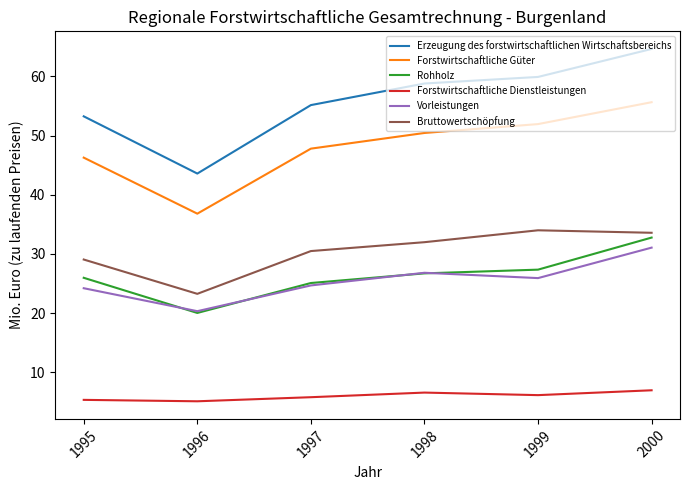

At how many categories does at least one series exceed 15?

6